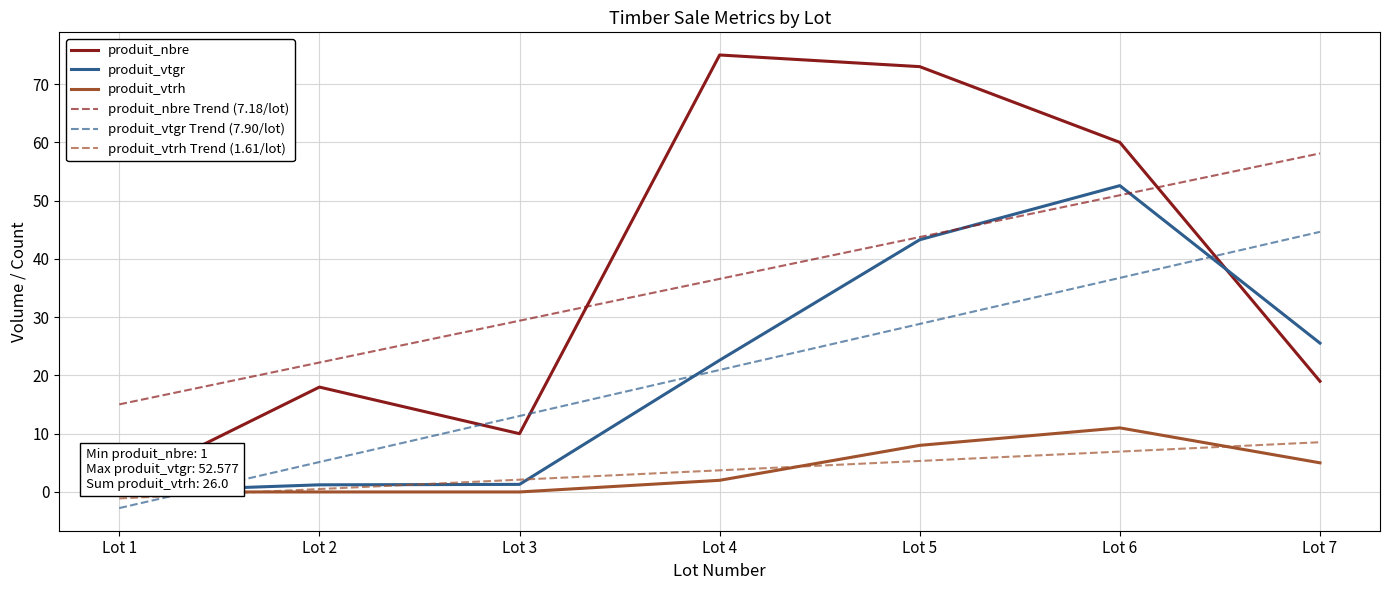

What is the average value of the produit_vtrh Trend (1.61/lot) series?

3.7